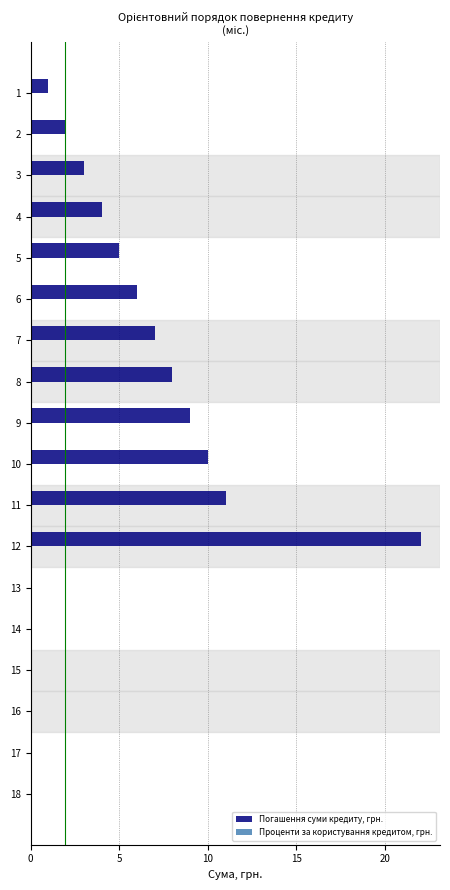

What is the sum of all values?

88